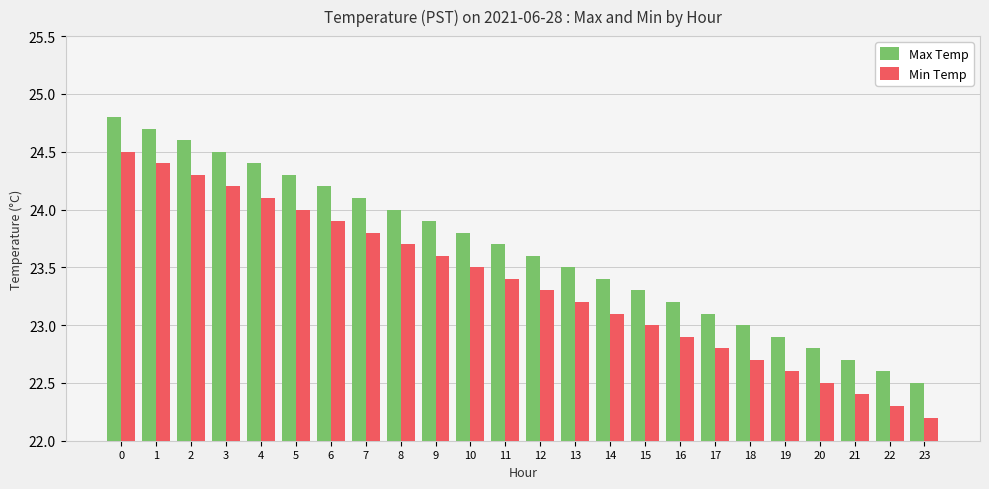

True or false: Min Temp has a value of 23.8 at 7.

True